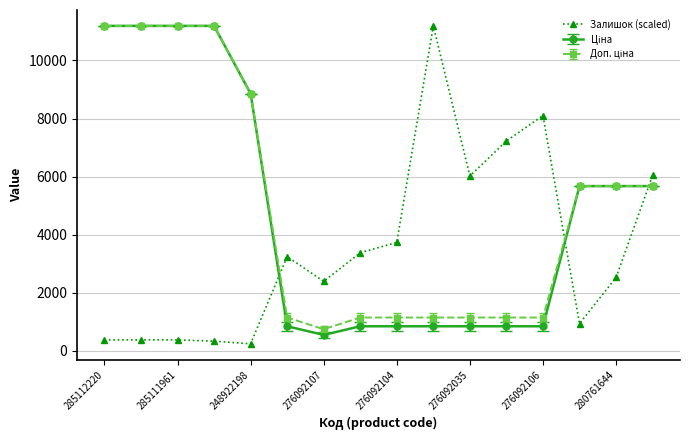

True or false: Залишок (scaled) has more than 0 points higher than both neighbors.

True